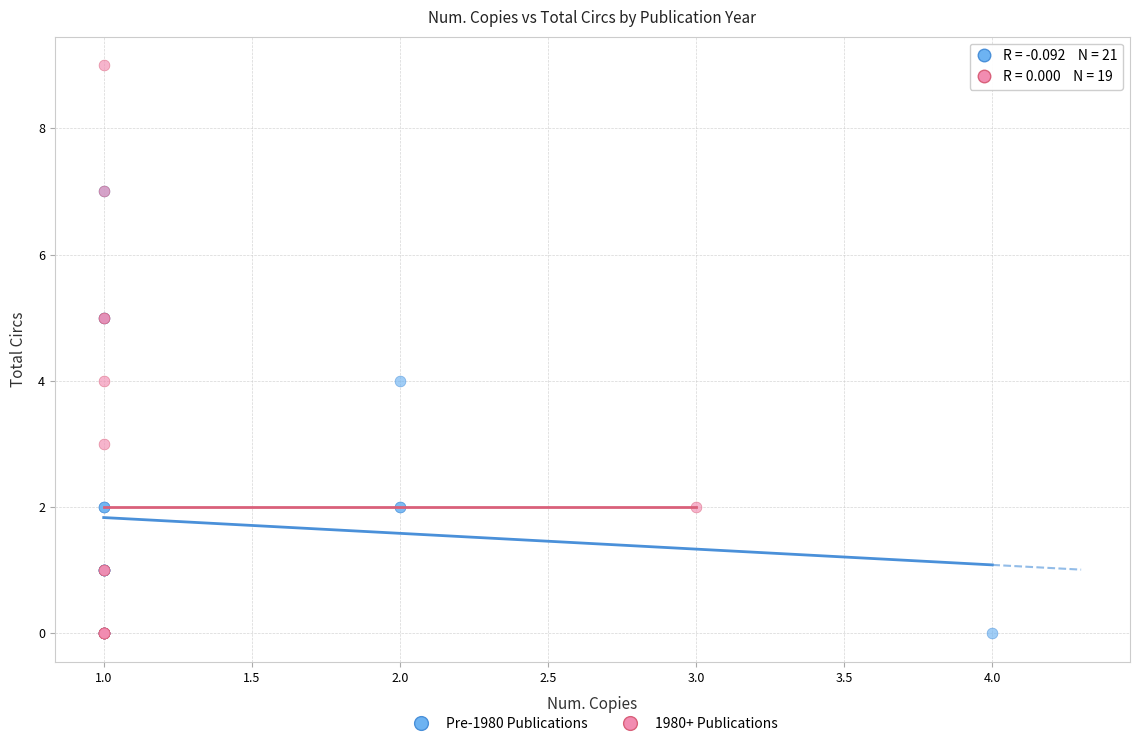

Which series reaches the maximum Y coordinate?

1980+ Publications